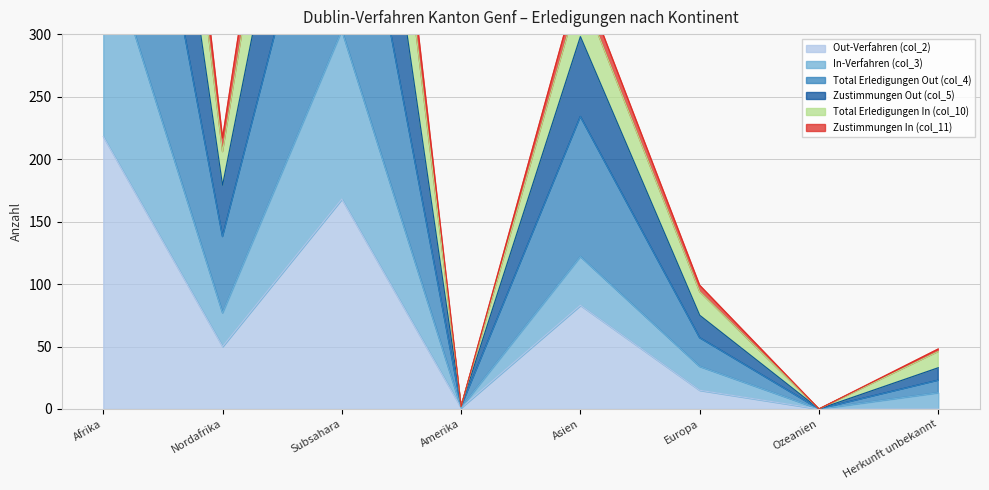

Which has a higher value, Amerika or Nordafrika?

Nordafrika